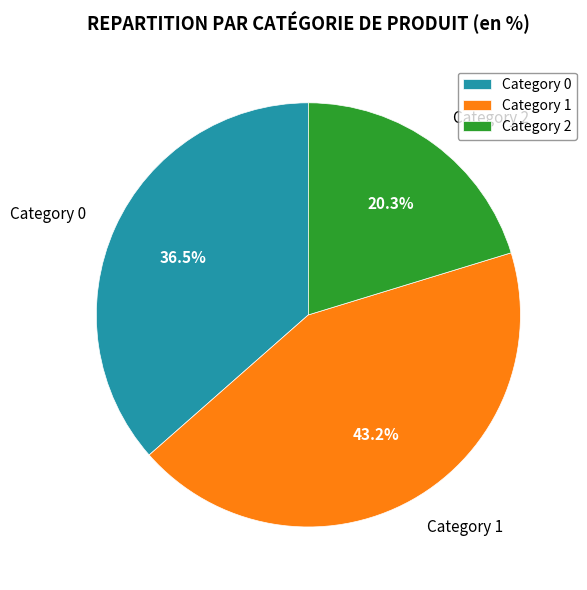

Rank the categories by value from lowest to highest.

Category 2, Category 0, Category 1